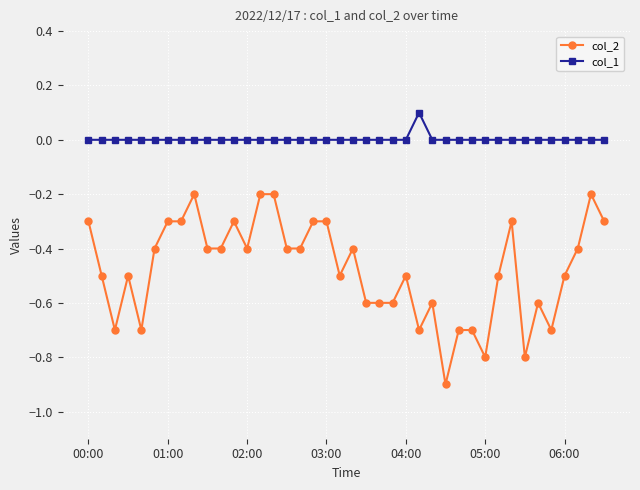

Which series has the largest range (max minus min)?

col_2